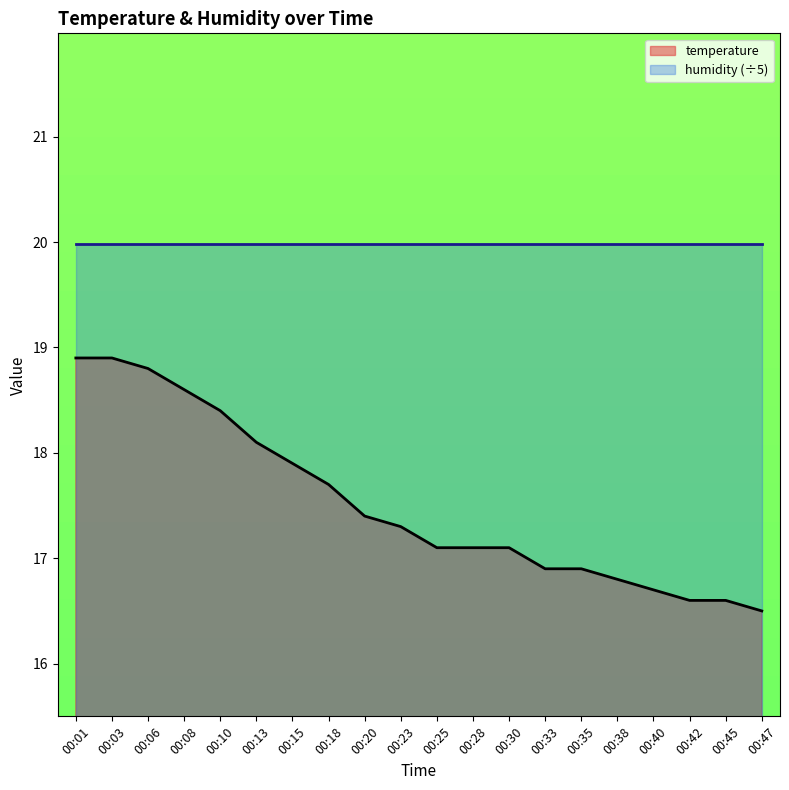

Rank the categories by value from highest to lowest.

00:01, 00:03, 00:06, 00:08, 00:10, 00:13, 00:15, 00:18, 00:20, 00:23, 00:25, 00:28, 00:30, 00:33, 00:35, 00:38, 00:40, 00:42, 00:45, 00:47